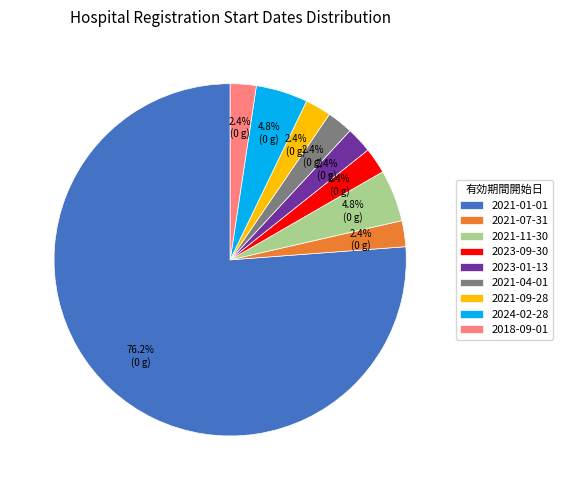

Which slice is the largest?

2021-01-01